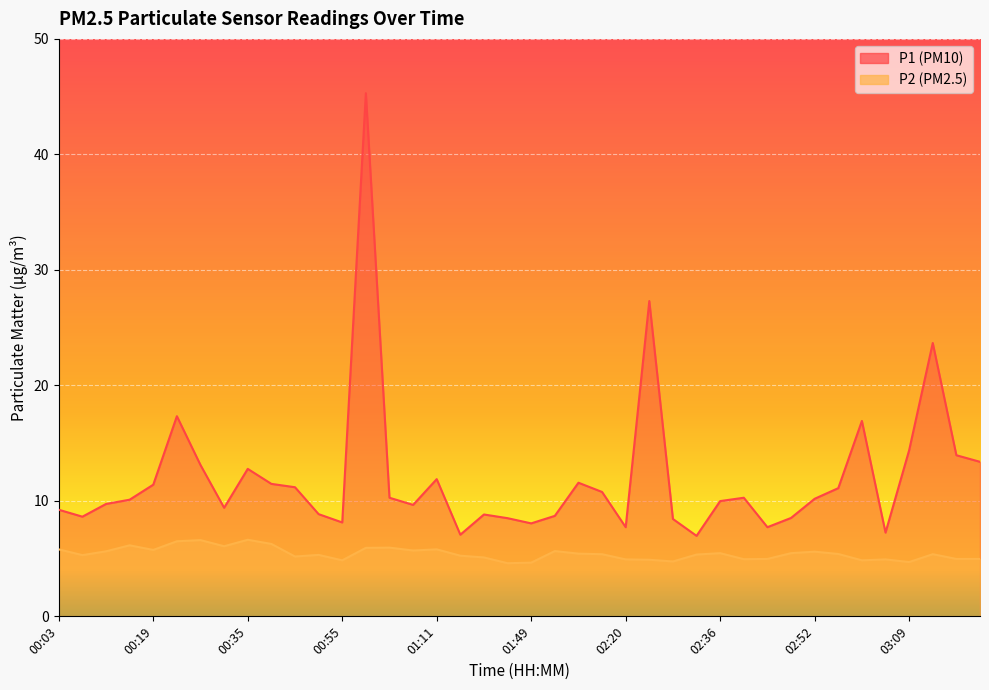

What is the value of the P2 point at the 35th from the left?

4.8